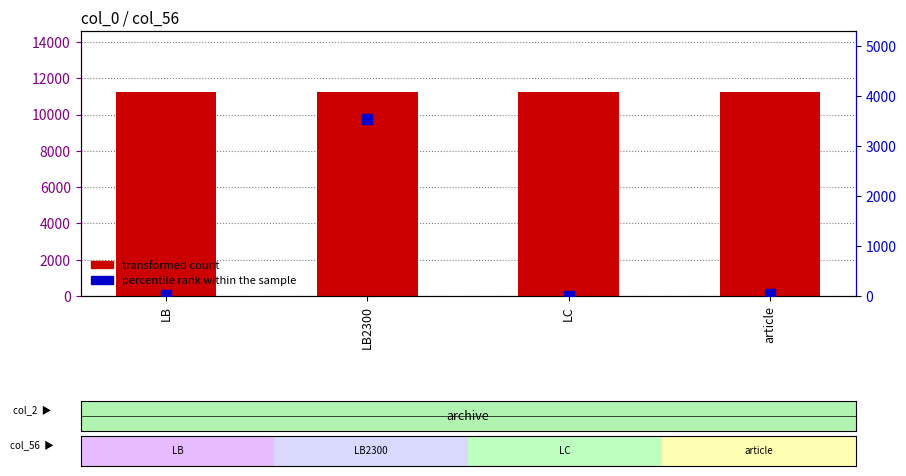

Is it true that percentile rank within the sample equals 25 at LB?

False